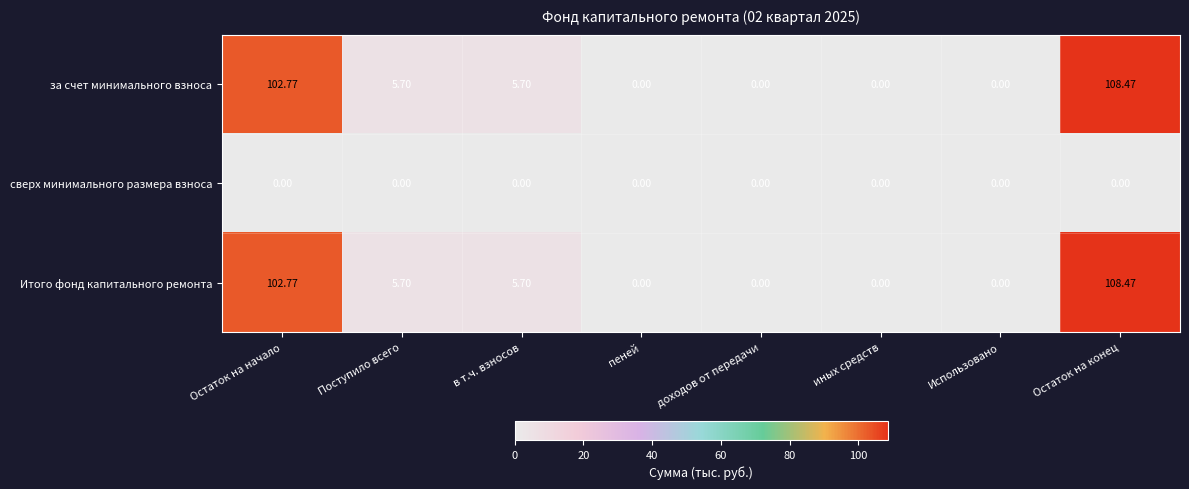

How many data points in за счет минимального взноса are less than 5?

4